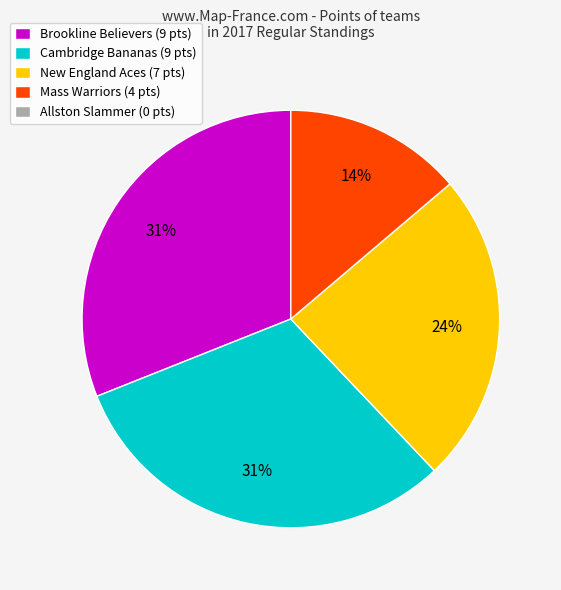

To the nearest percent, what is the average slice percentage?

25%